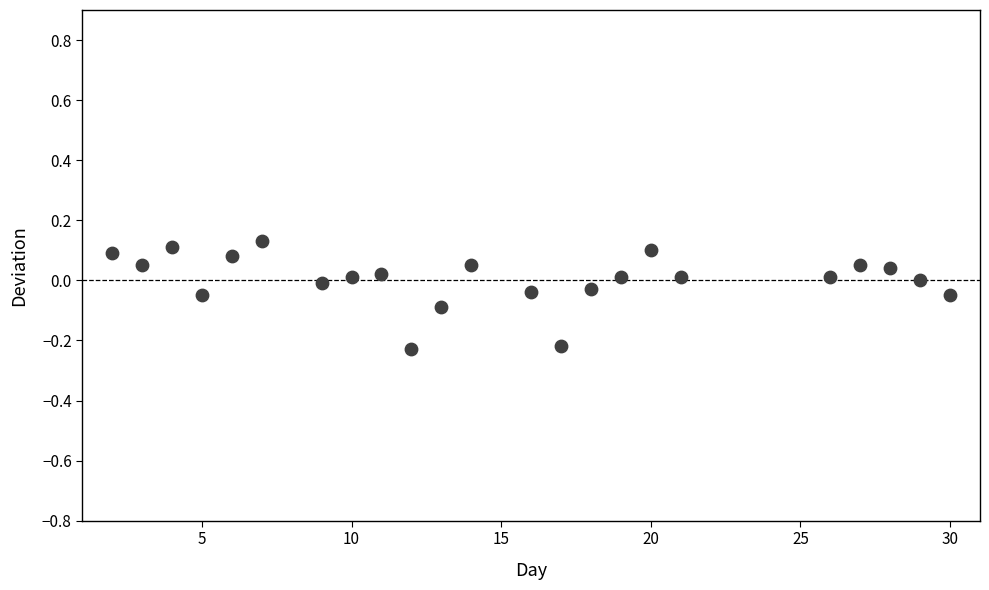

What is the range of Y values (max minus min)?

0.4